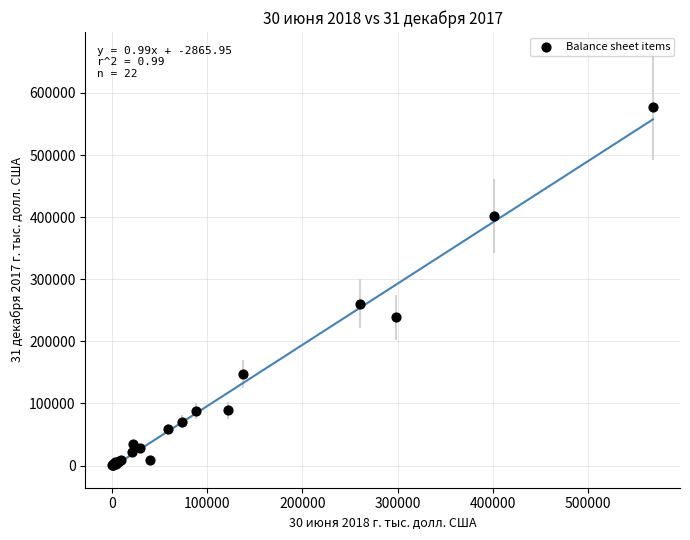

What Y value in the scatter plot is closest to 289304?

260774